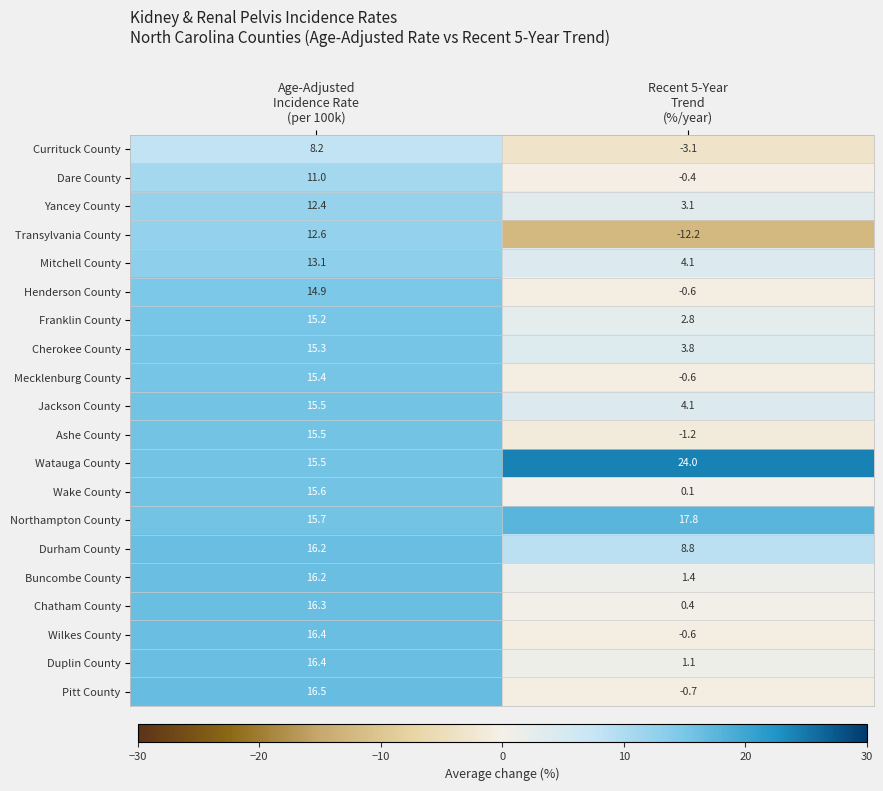

Which series has the widest spread of values?

Transylvania County